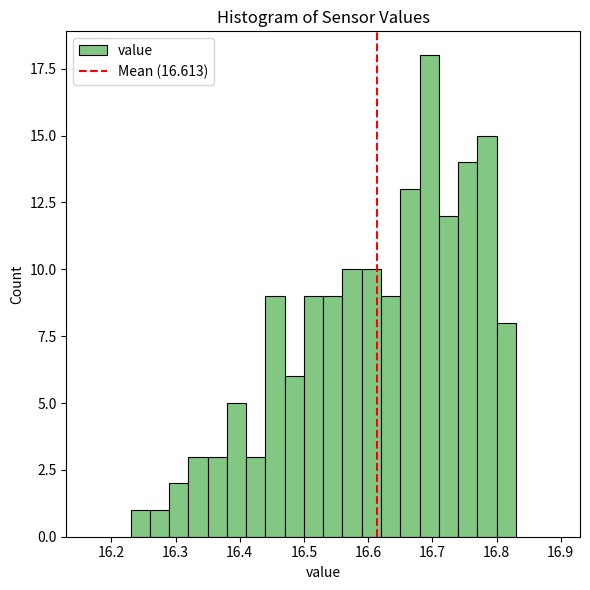

Around what value on the x-axis is the tallest bar? Give the approximate position of its centre, as read against the axis.

16.70